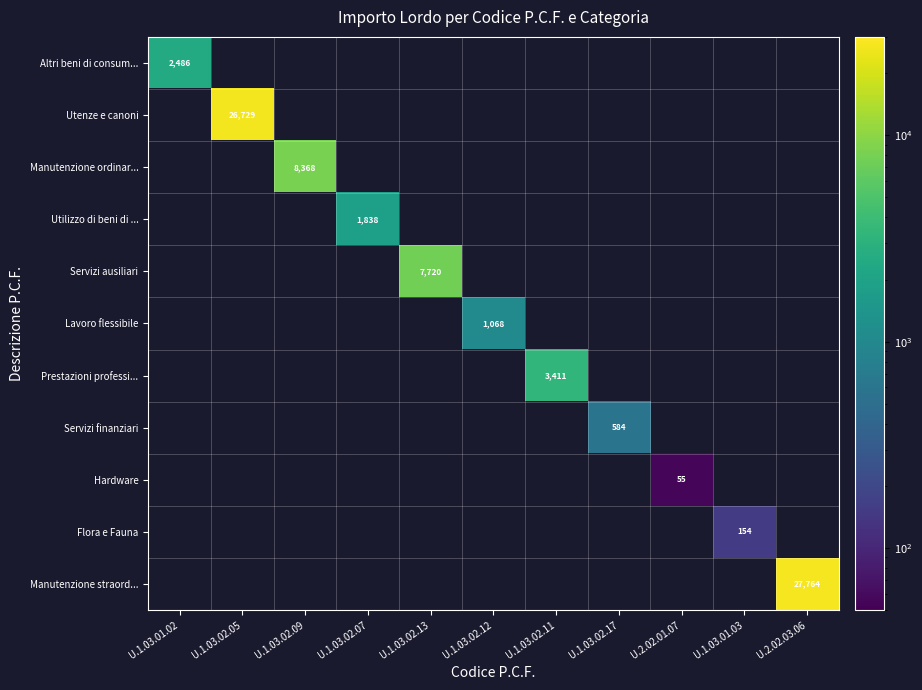

How many distinct data groups are displayed?

11